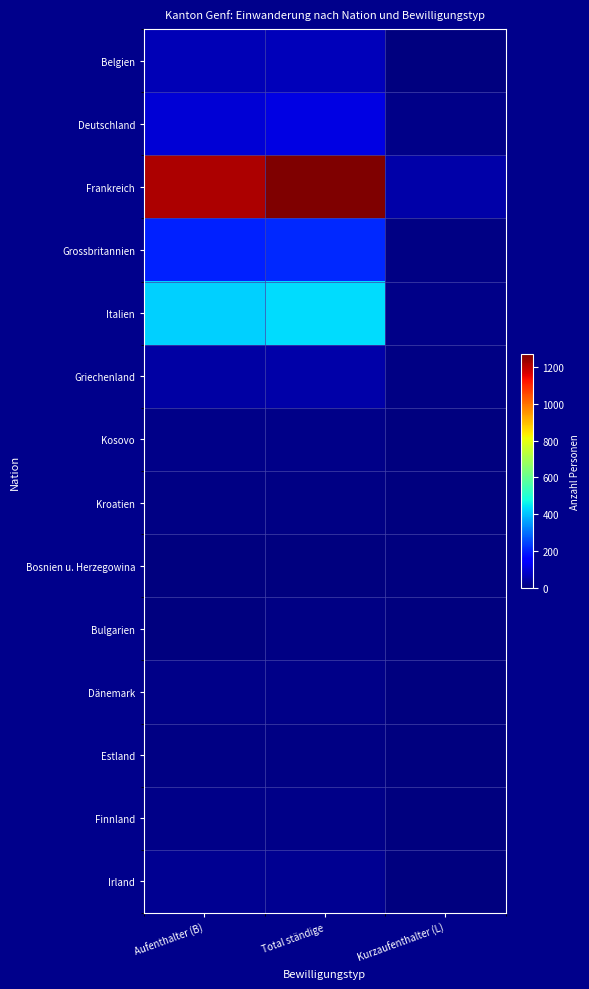

Rank the series at Total ständige from highest to lowest value.

Frankreich, Italien, Grossbritannien, Deutschland, Belgien, Griechenland, Irland, Kosovo, Finnland, Dänemark, Bulgarien, Kroatien, Estland, Bosnien u. Herzegowina